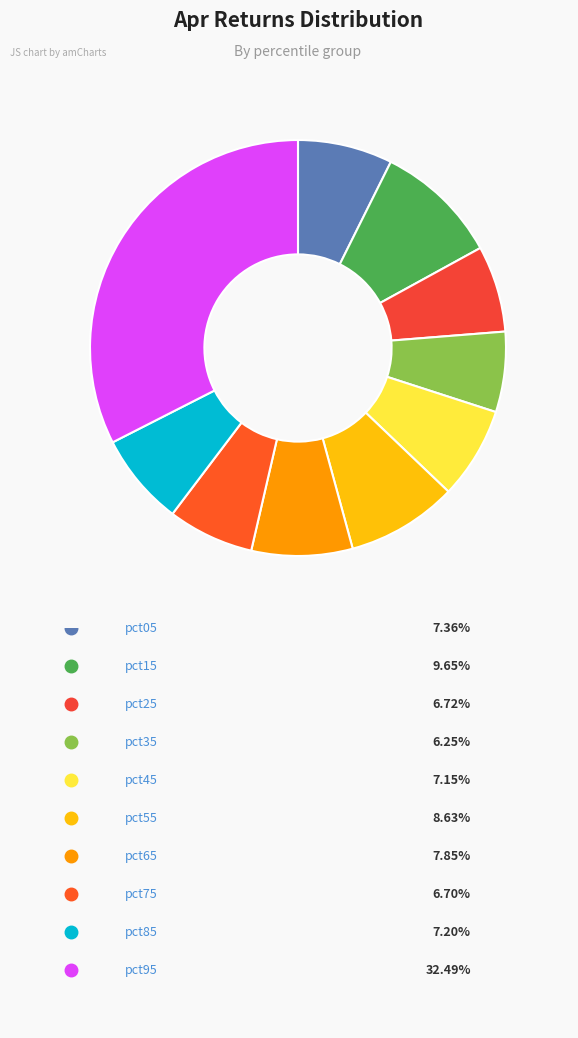

Count the number of slices in the pie.

10